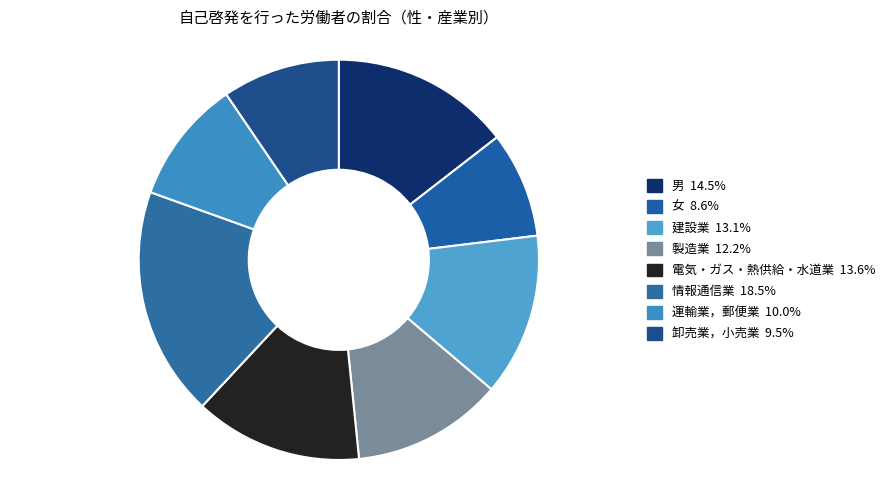

How many slices are in this pie chart?

8